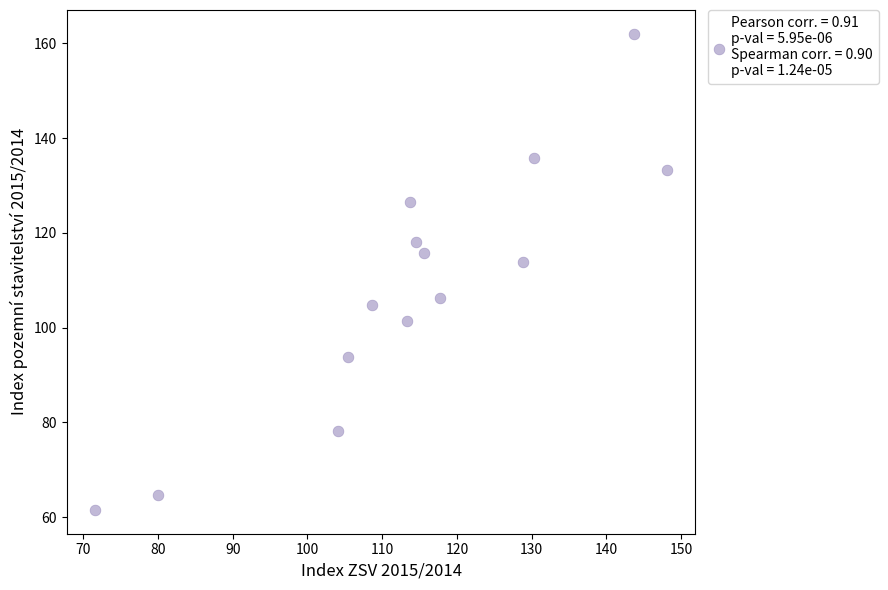

What Y value in the scatter plot is closest to 111?

113.9